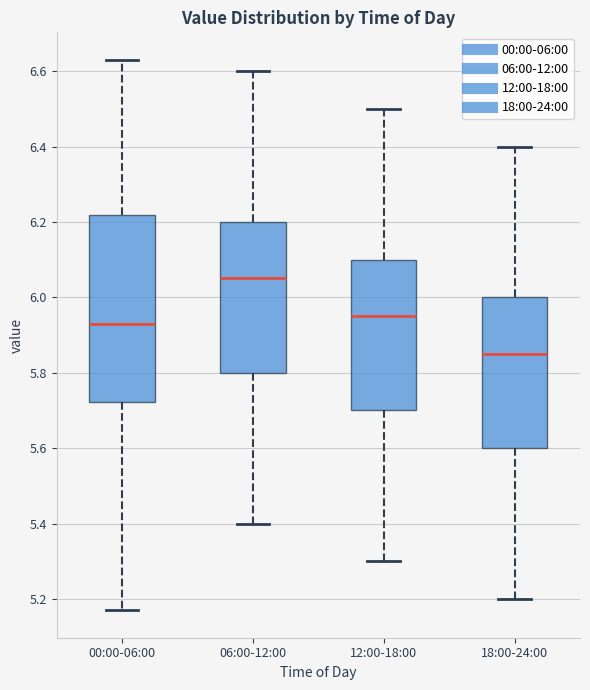

Reading left to right, transcribe this box plot: for each box, give where its median line is, the range the box spans, and where its two whiskers end, as read against the y-axis. The values are not printed on the chart, so give them approximately, as read against the axis.

00:00-06:00: median 5.94, box 5.72 to 6.22, whiskers 5.18 to 6.64
06:00-12:00: median 6.06, box 5.80 to 6.20, whiskers 5.40 to 6.60
12:00-18:00: median 5.96, box 5.70 to 6.10, whiskers 5.30 to 6.50
18:00-24:00: median 5.86, box 5.60 to 6.00, whiskers 5.20 to 6.40